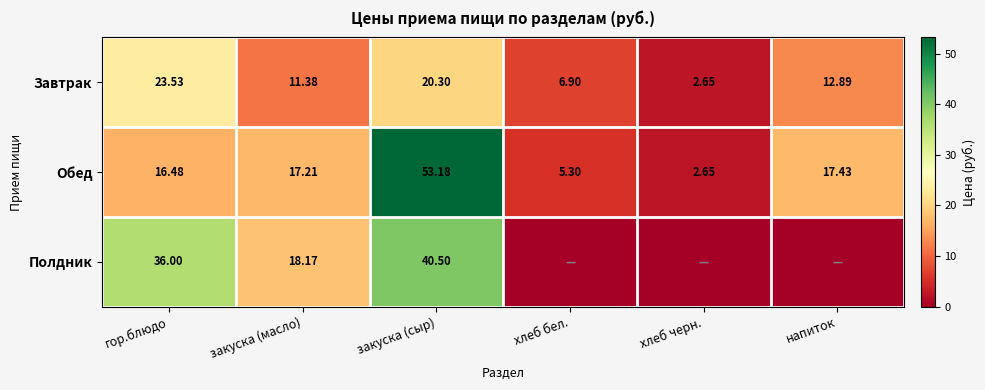

Where does the Завтрак series first go above 12?

гор.блюдо